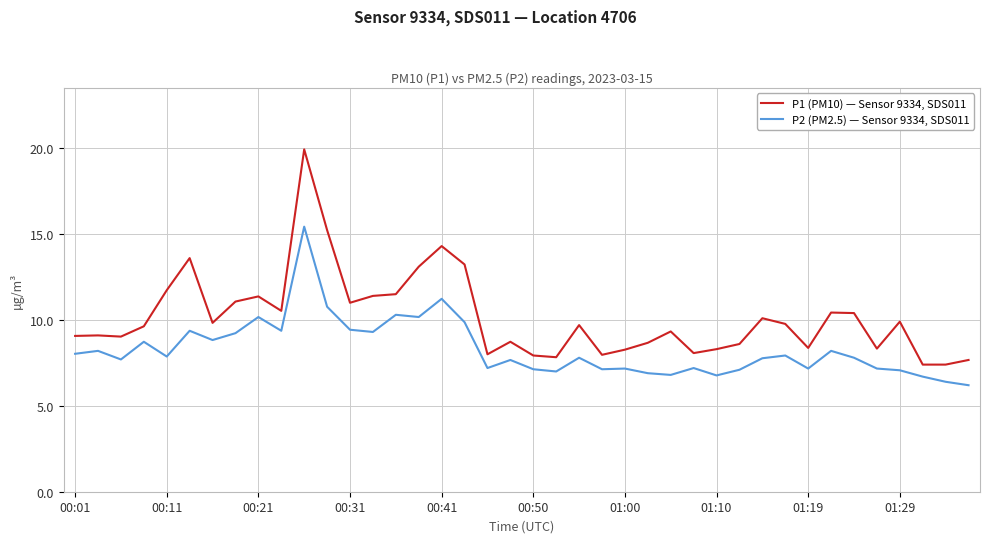

What is the lowest value of the P2 (PM2.5) — Sensor 9334, SDS011 series?

6.2